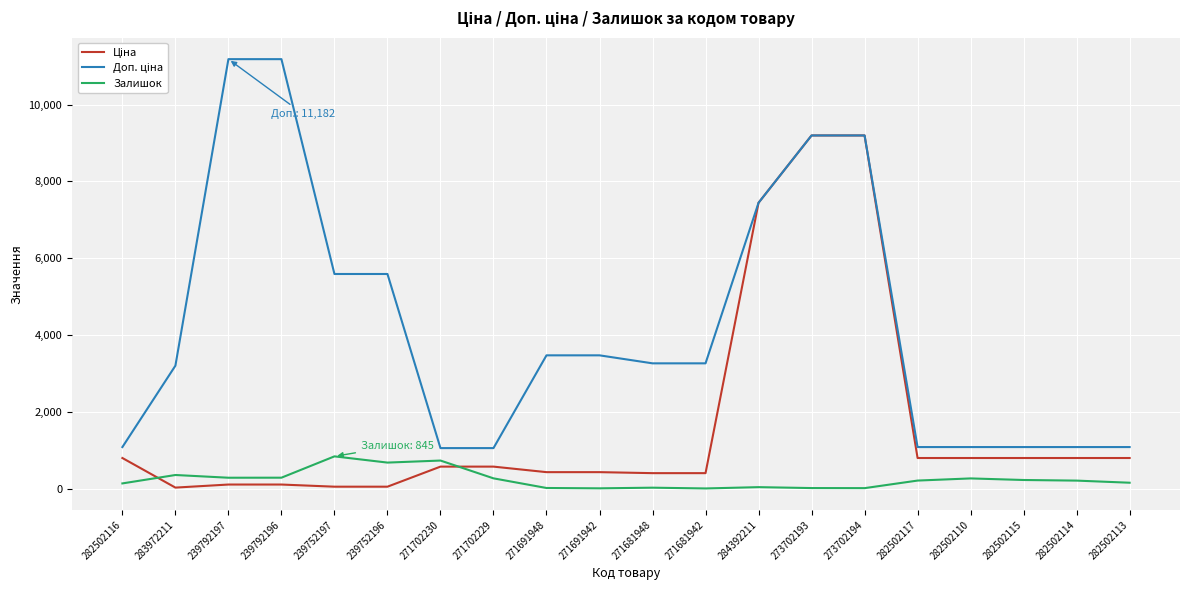

Does the chart have visible grid lines?

Yes